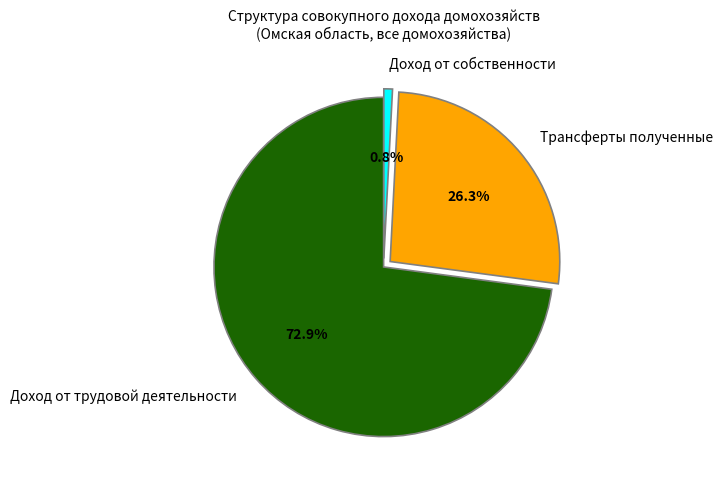

How many segments does this pie chart have?

3